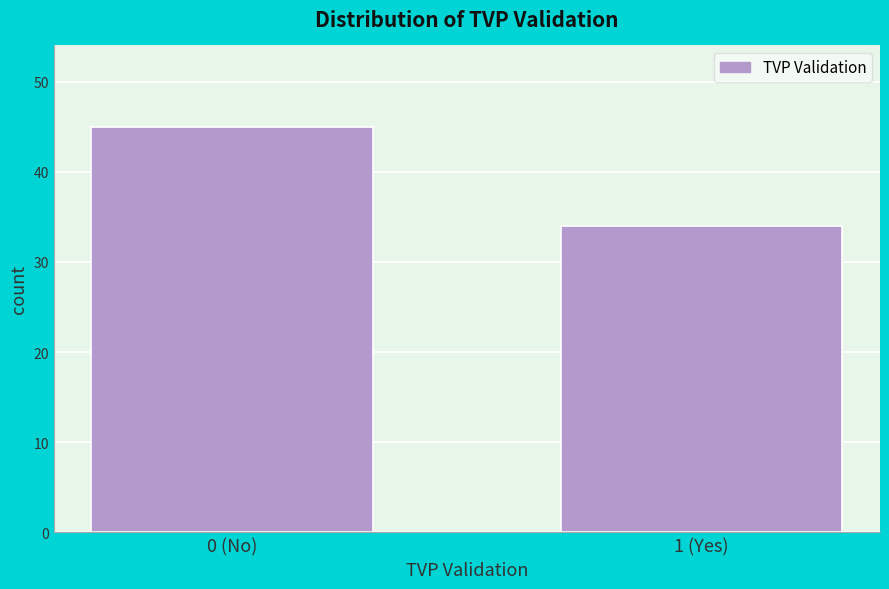

Reading left to right, transcribe all the data shown in this chart.

0 (No)=45	1 (Yes)=34